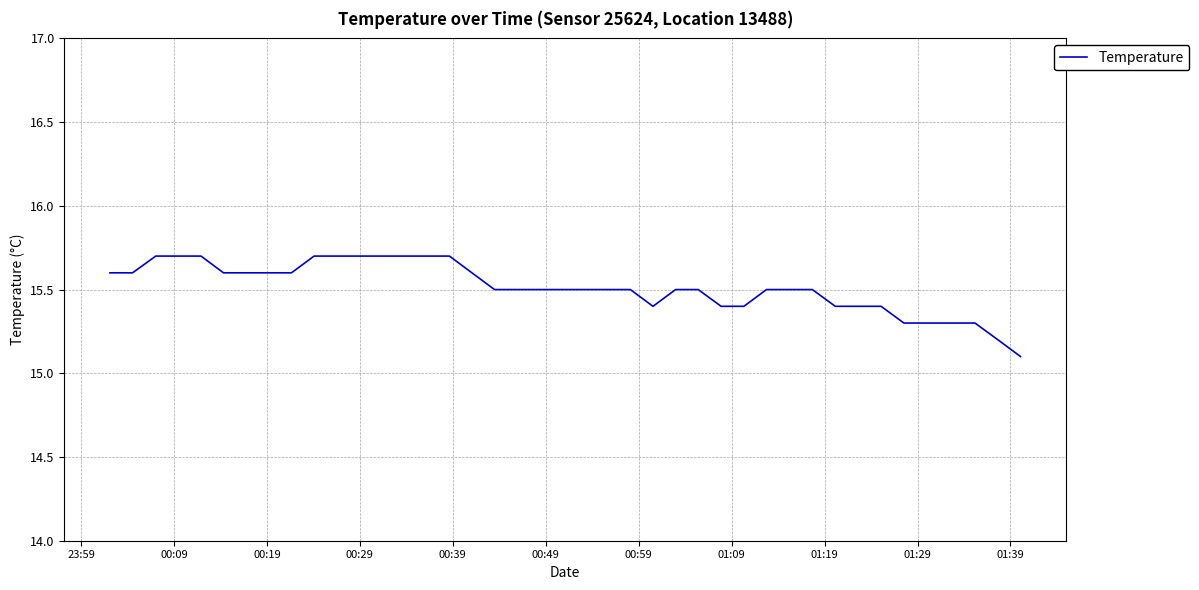

What is the greatest value displayed?

15.7